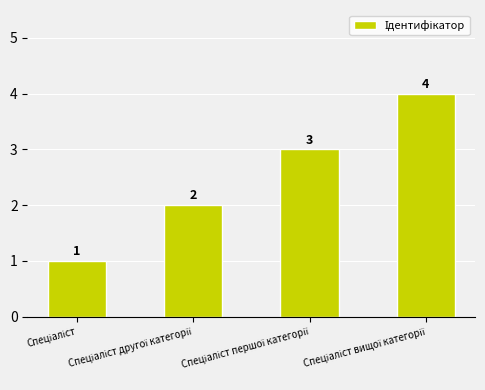

What is the minimum value shown in the chart?

1